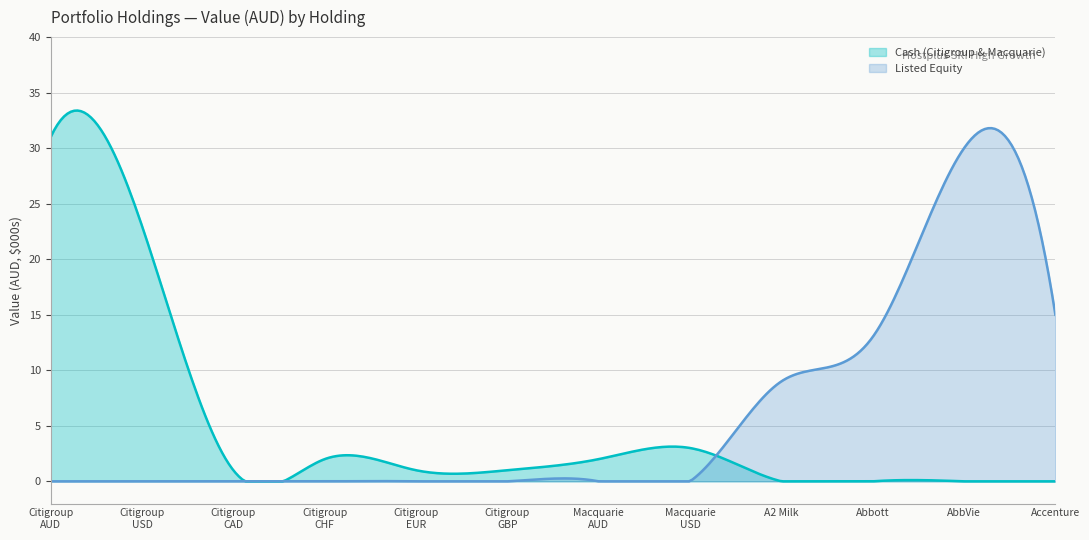

True or false: Cash and Citigroup AUD cross at least once.

False